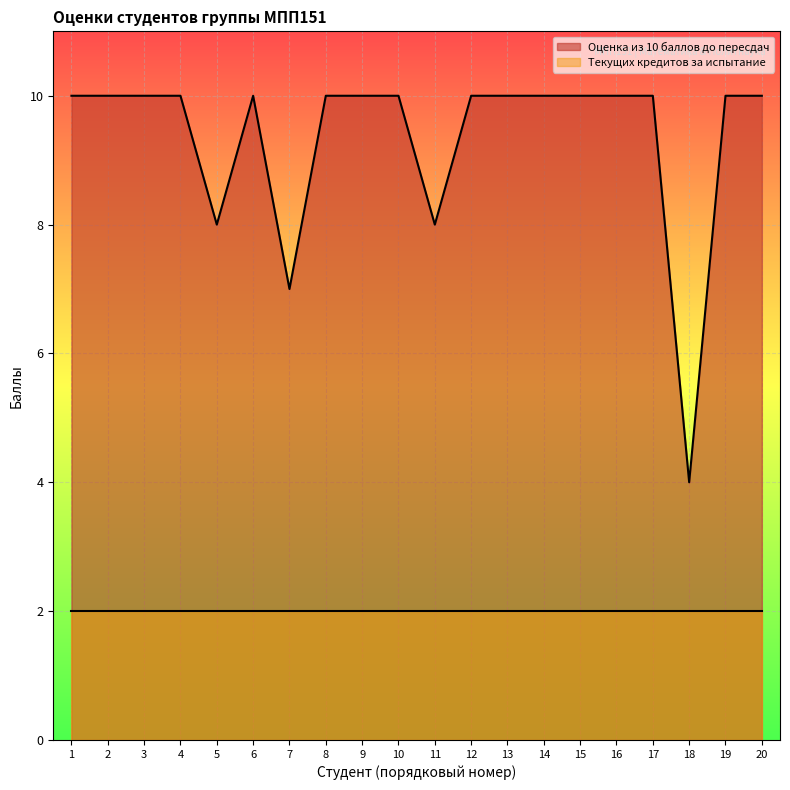

Which series has the widest spread of values?

Оценка из 10 баллов до пересдач